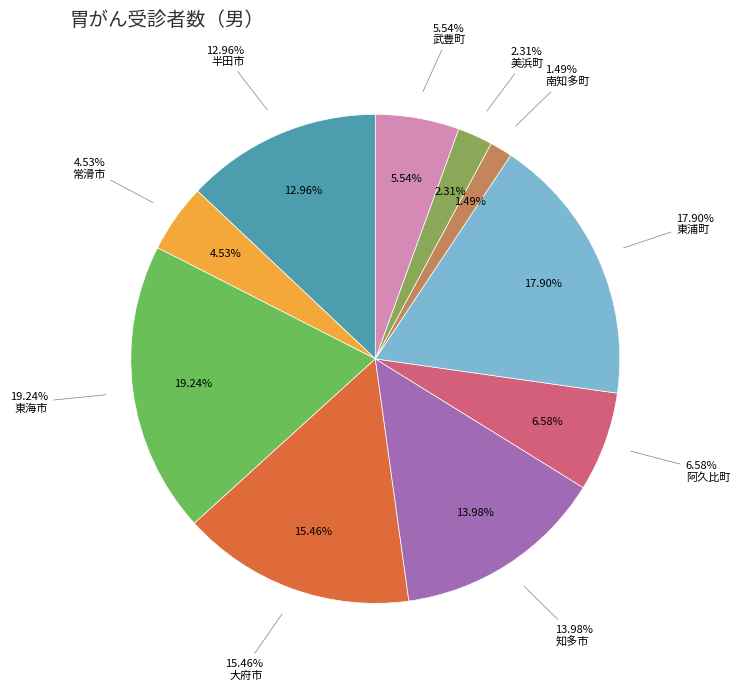

Approximately how many times larger is the value at 常滑市 compared to 知多市?

0.3